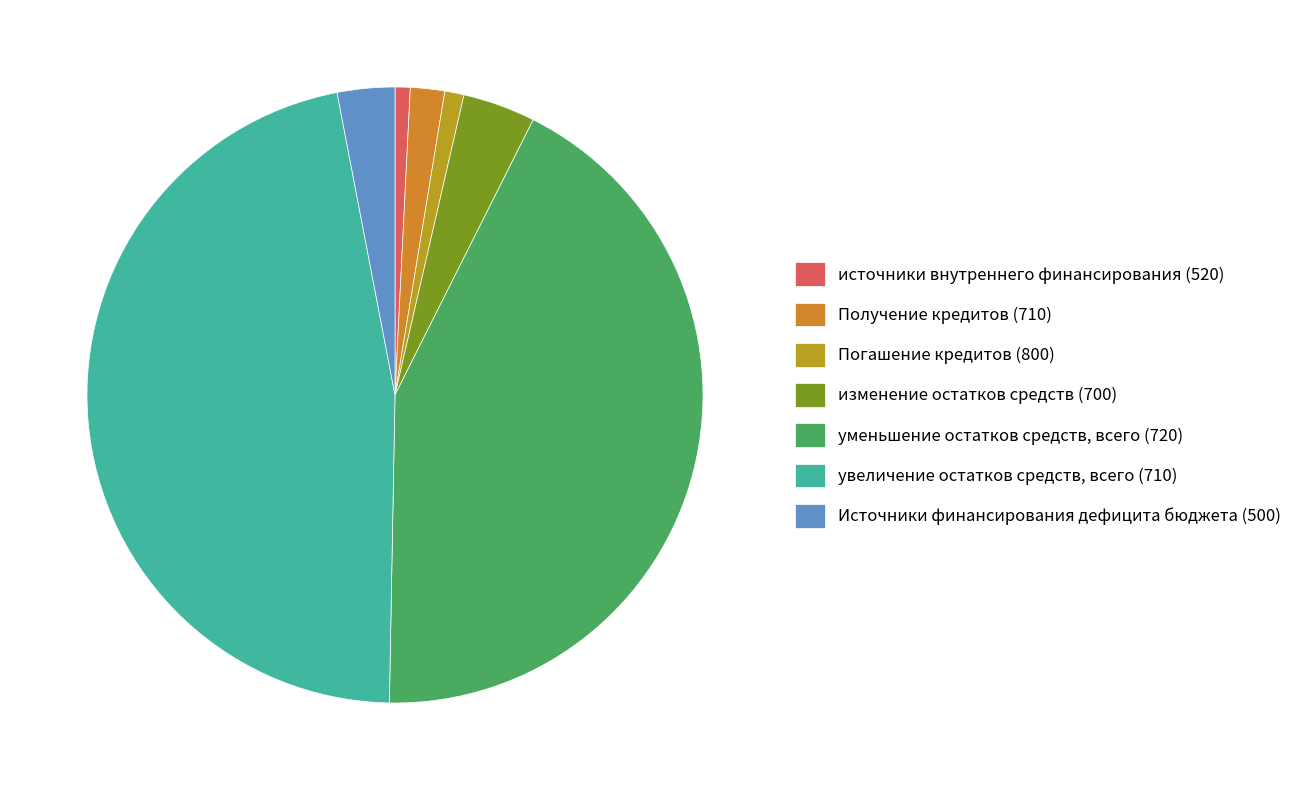

What percentage is the Погашение кредитов (800) slice, to the nearest percent?

1%